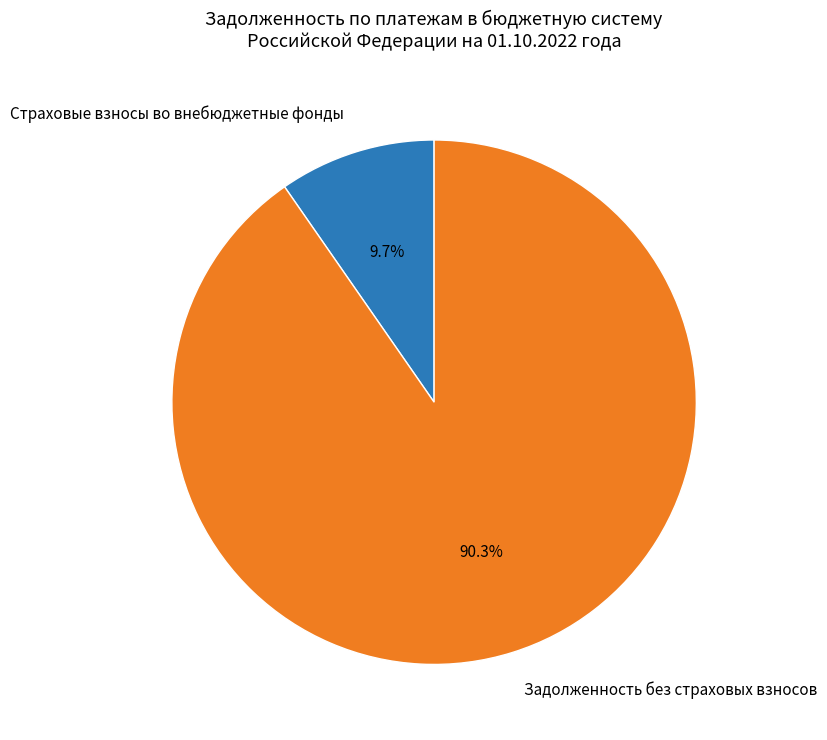

Combined, do Задолженность без страховых взносов and Страховые взносы во внебюджетные фонды account for over 50%?

Yes